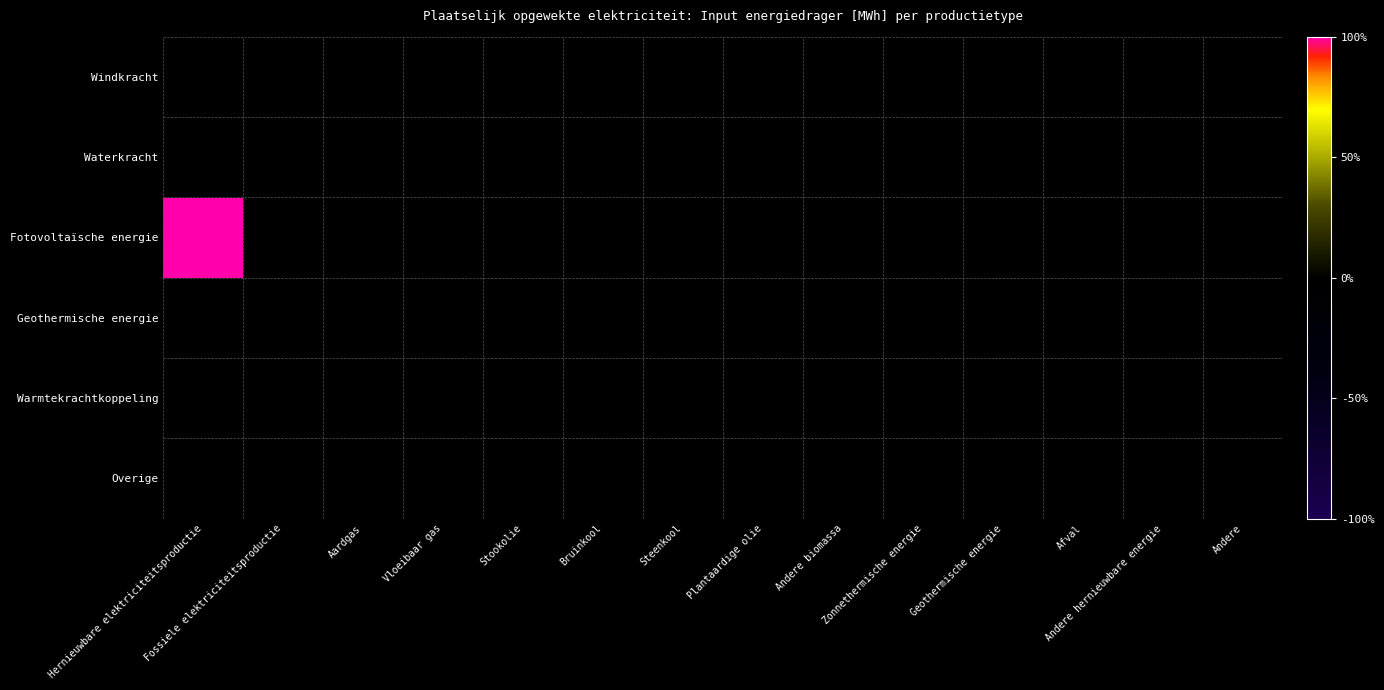

Reading left to right, list all the values displayed in this chart.

Windkracht: Hernieuwbare elektriciteitsproductie=0.0	Fossiele elektriciteitsproductie=0.0	Aardgas=0.0	Vloeibaar gas=0.0	Stookolie=0.0	Bruinkool=0.0	Steenkool=0.0	Plantaardige olie=0.0	Andere biomassa=0.0	Zonnethermische energie=0.0	Geothermische energie=0.0	Afval=0.0	Andere hernieuwbare energie=0.0	Andere=0.0
Waterkracht: Hernieuwbare elektriciteitsproductie=0.0	Fossiele elektriciteitsproductie=0.0	Aardgas=0.0	Vloeibaar gas=0.0	Stookolie=0.0	Bruinkool=0.0	Steenkool=0.0	Plantaardige olie=0.0	Andere biomassa=0.0	Zonnethermische energie=0.0	Geothermische energie=0.0	Afval=0.0	Andere hernieuwbare energie=0.0	Andere=0.0
Fotovoltaïsche energie: Hernieuwbare elektriciteitsproductie=4352.7	Fossiele elektriciteitsproductie=0.0	Aardgas=0.0	Vloeibaar gas=0.0	Stookolie=0.0	Bruinkool=0.0	Steenkool=0.0	Plantaardige olie=0.0	Andere biomassa=0.0	Zonnethermische energie=0.0	Geothermische energie=0.0	Afval=0.0	Andere hernieuwbare energie=0.0	Andere=0.0
Geothermische energie: Hernieuwbare elektriciteitsproductie=0.0	Fossiele elektriciteitsproductie=0.0	Aardgas=0.0	Vloeibaar gas=0.0	Stookolie=0.0	Bruinkool=0.0	Steenkool=0.0	Plantaardige olie=0.0	Andere biomassa=0.0	Zonnethermische energie=0.0	Geothermische energie=0.0	Afval=0.0	Andere hernieuwbare energie=0.0	Andere=0.0
Warmtekrachtkoppeling: Hernieuwbare elektriciteitsproductie=0.0	Fossiele elektriciteitsproductie=0.0	Aardgas=0.0	Vloeibaar gas=0.0	Stookolie=0.0	Bruinkool=0.0	Steenkool=0.0	Plantaardige olie=0.0	Andere biomassa=0.0	Zonnethermische energie=0.0	Geothermische energie=0.0	Afval=0.0	Andere hernieuwbare energie=0.0	Andere=0.0
Overige: Hernieuwbare elektriciteitsproductie=0.0	Fossiele elektriciteitsproductie=0.0	Aardgas=0.0	Vloeibaar gas=0.0	Stookolie=0.0	Bruinkool=0.0	Steenkool=0.0	Plantaardige olie=0.0	Andere biomassa=0.0	Zonnethermische energie=0.0	Geothermische energie=0.0	Afval=0.0	Andere hernieuwbare energie=0.0	Andere=0.0